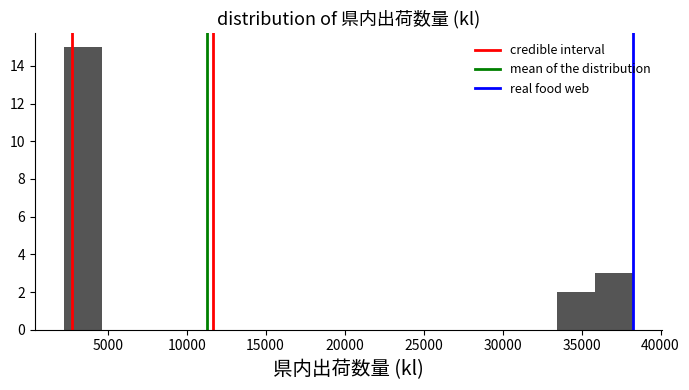

Reading left to right, list every bar in this chart as the range it spans on the x-axis followed by its height. Neither the bar edges nor the heights are printed on the chart, so give them approximately, as read against the axes.

2000 to 4500: 15
4500 to 7000: 0
7000 to 9500: 0
9500 to 12000: 0
12000 to 14000: 0
14000 to 16500: 0
16500 to 19000: 0
19000 to 21500: 0
21500 to 24000: 0
24000 to 26000: 0
26000 to 28500: 0
28500 to 31000: 0
31000 to 33500: 0
33500 to 36000: 2
36000 to 38500: 3